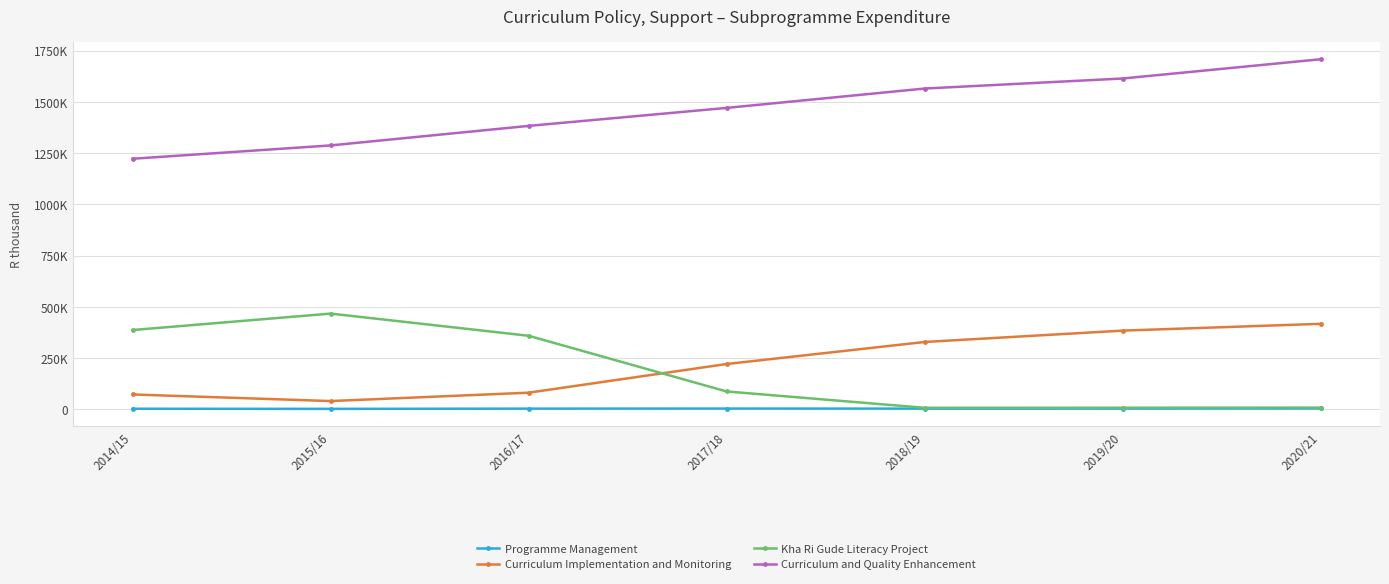

Which series changed the most between 2016/17 and 2018/19?

Kha Ri Gude Literacy Project